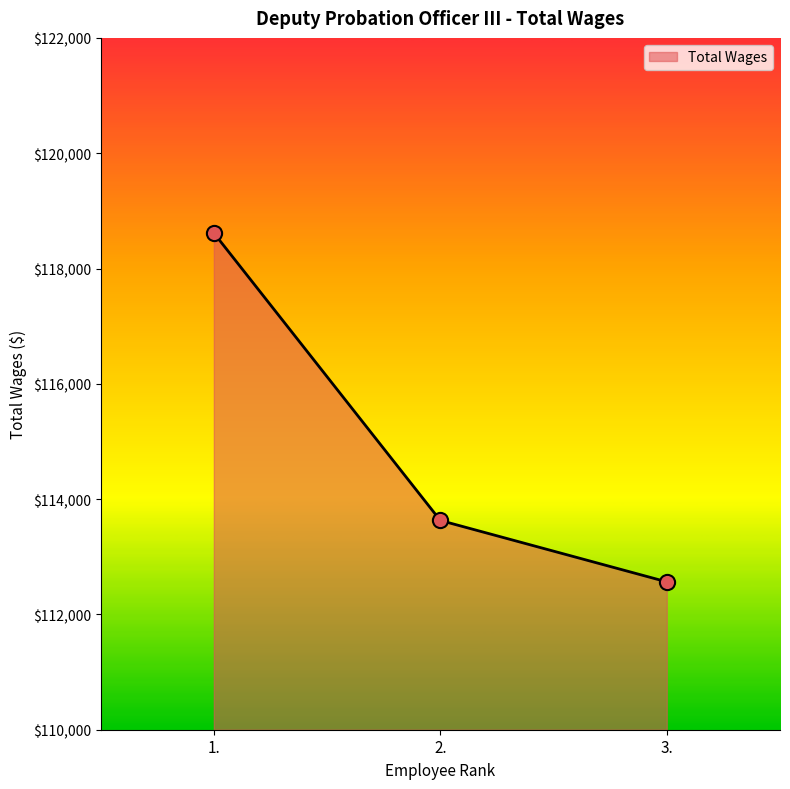

Which has a higher value, 2. or 1.?

1.